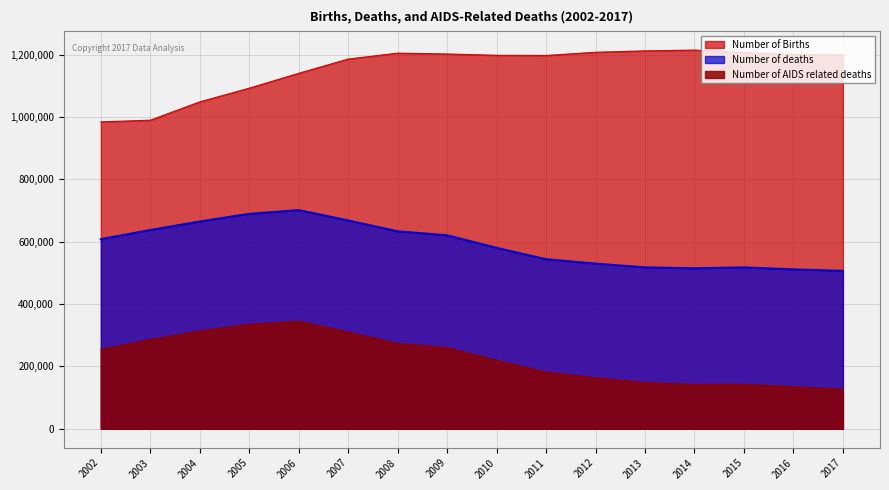

True or false: Number of Births has a value of 1185508 at 2007.

True